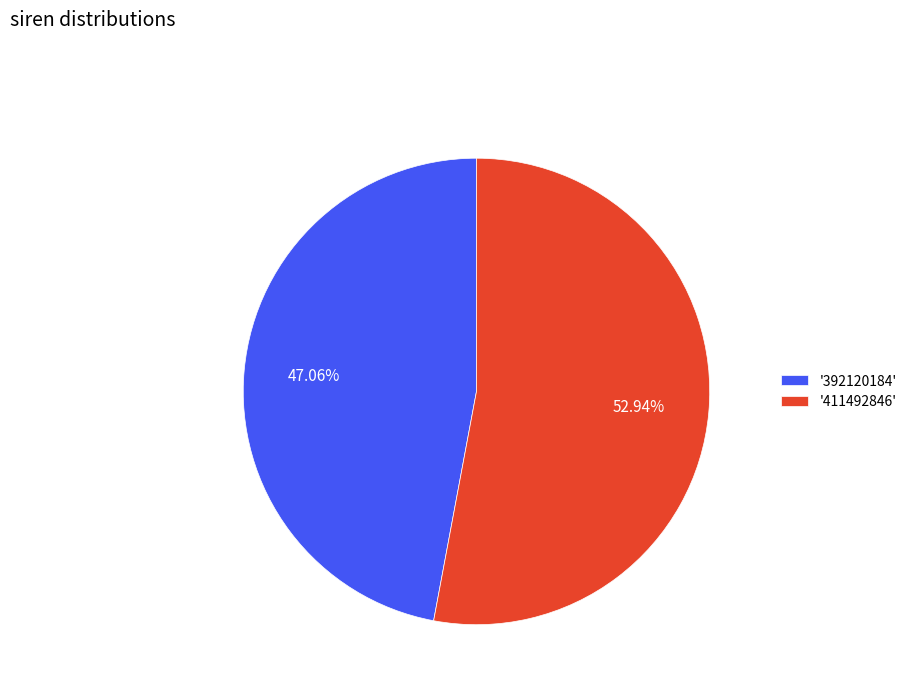

Approximately how many times larger is the value at '411492846' compared to '392120184'?

1.1